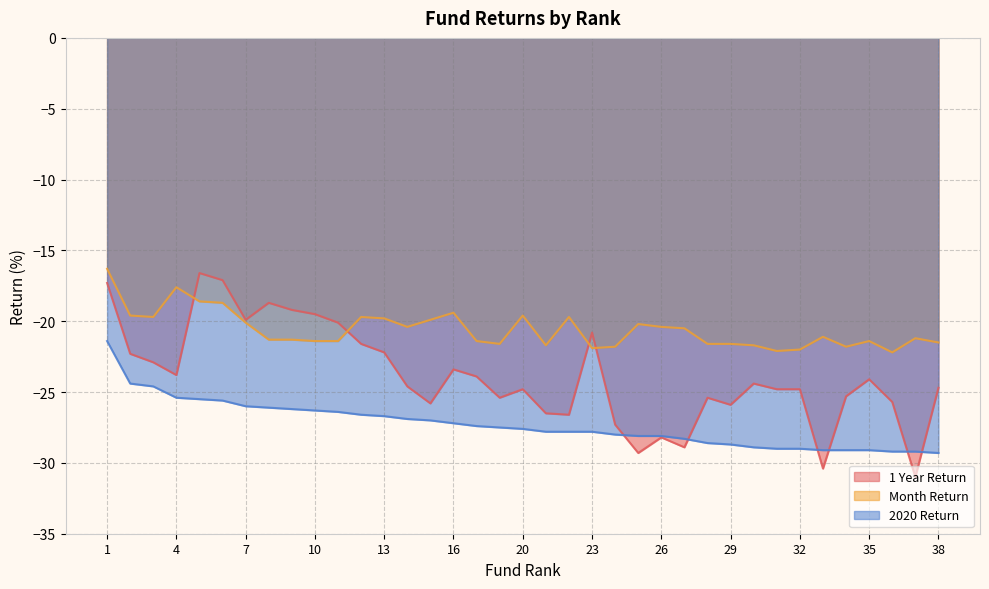

At which label does 2020 Return reach its peak?

1